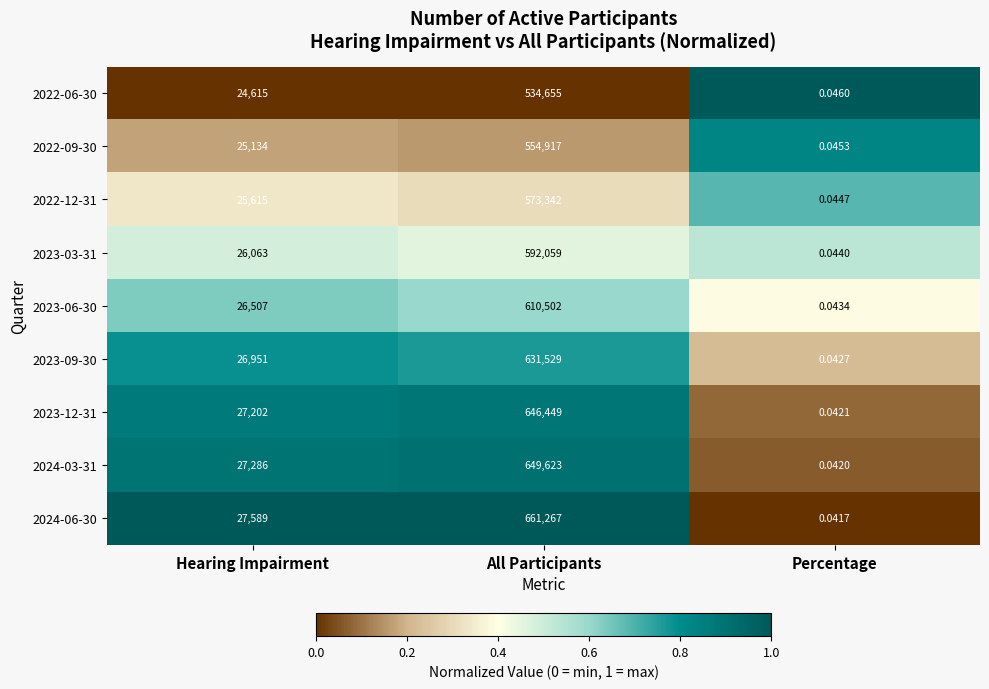

At which category is the sum across all series the highest?

All Participants